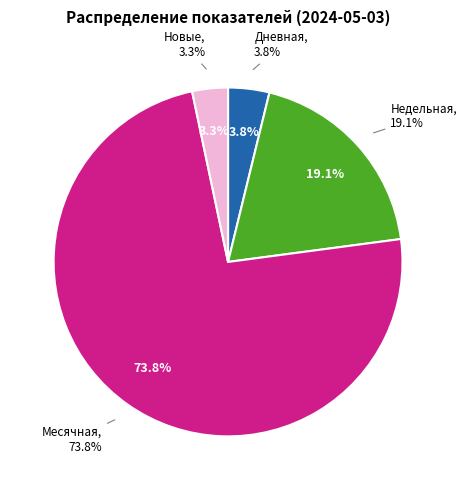

The Недельная slice represents 19% of the pie. True or false?

True